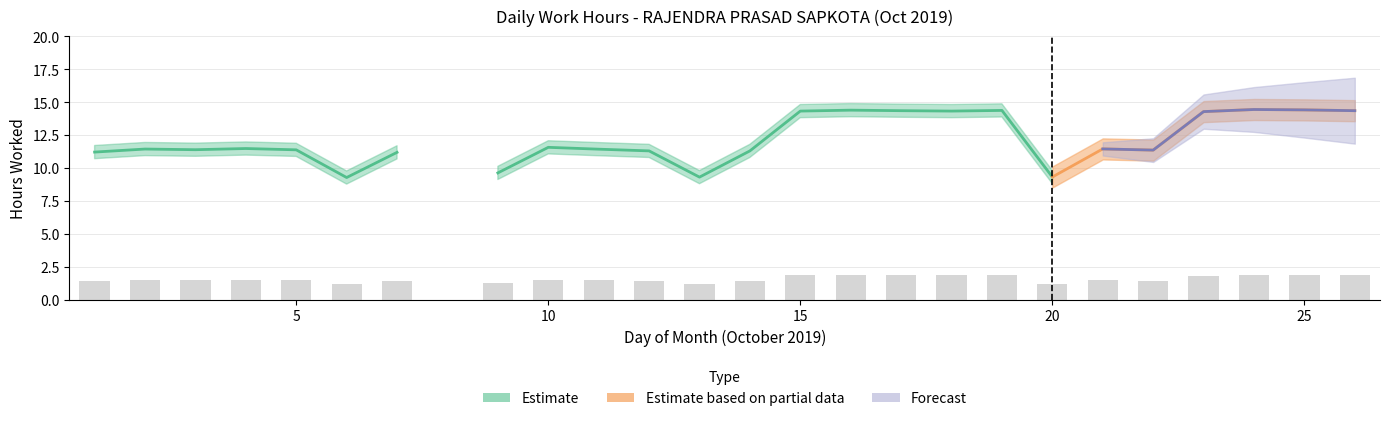

What is the value of the 11th bar from the left?

1.5